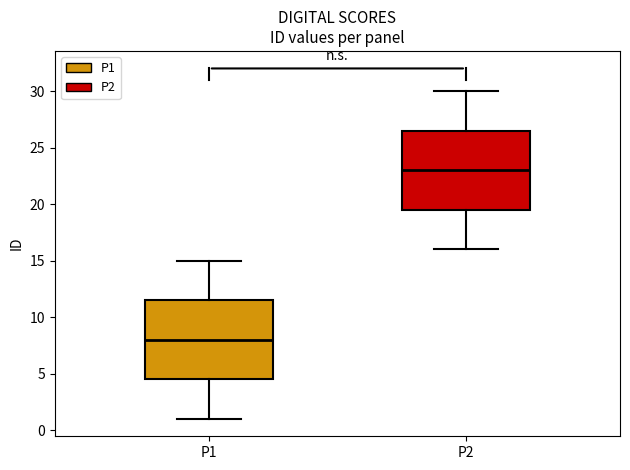

Which box has the lowest median line?

P1